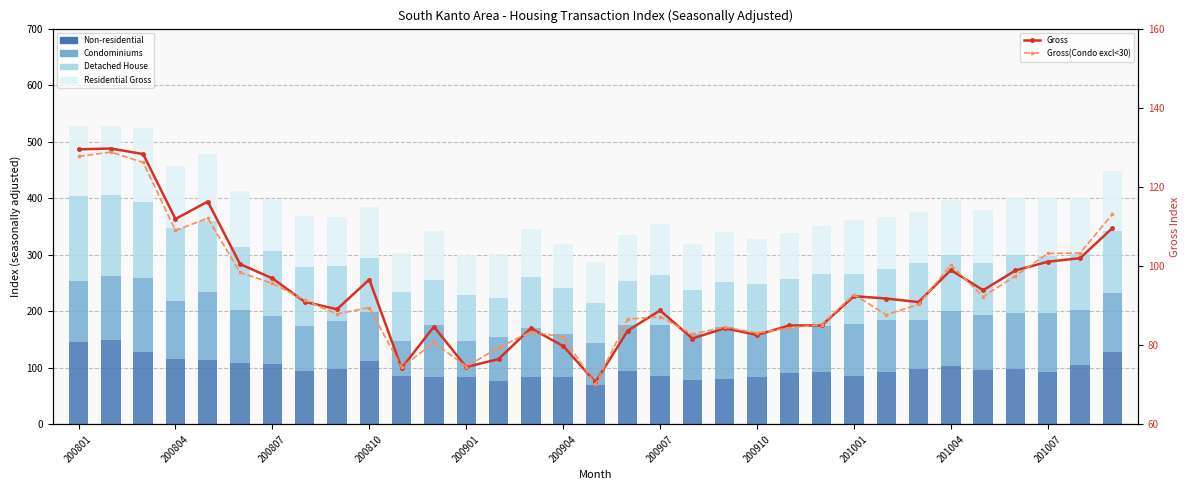

What position from the right is 32?

1